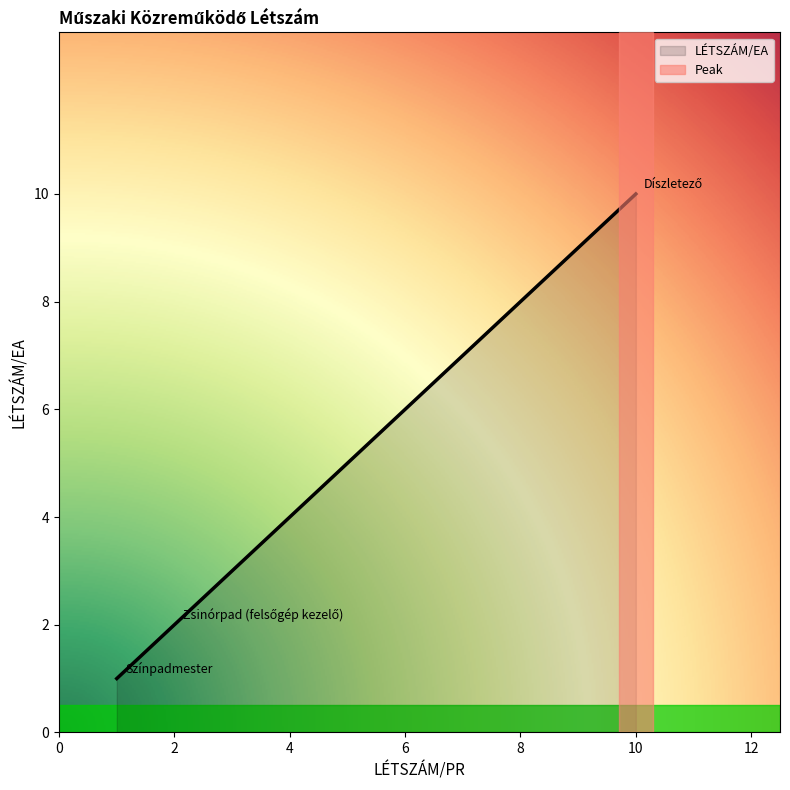

What is the greatest value displayed?

10